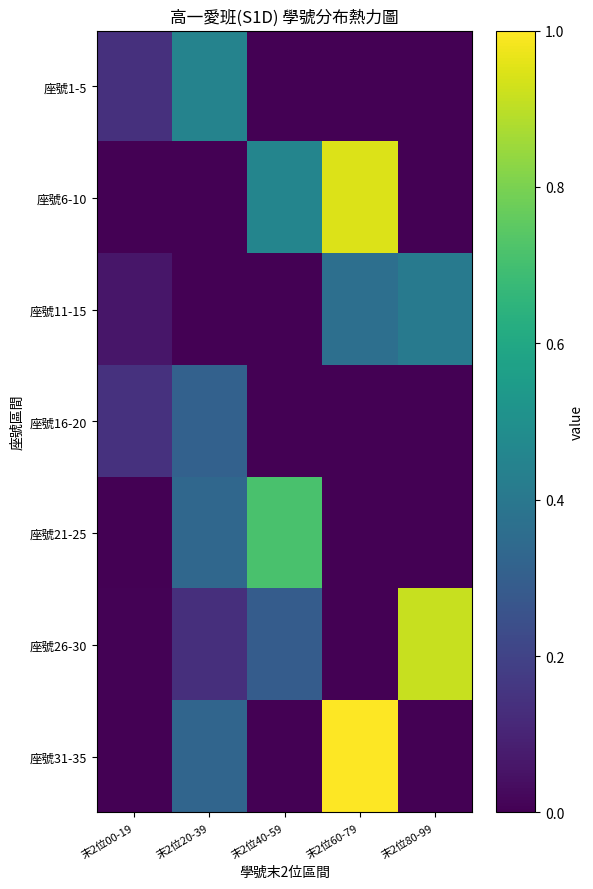

What is the difference between the highest and lowest values at 末2位80-99?

0.9